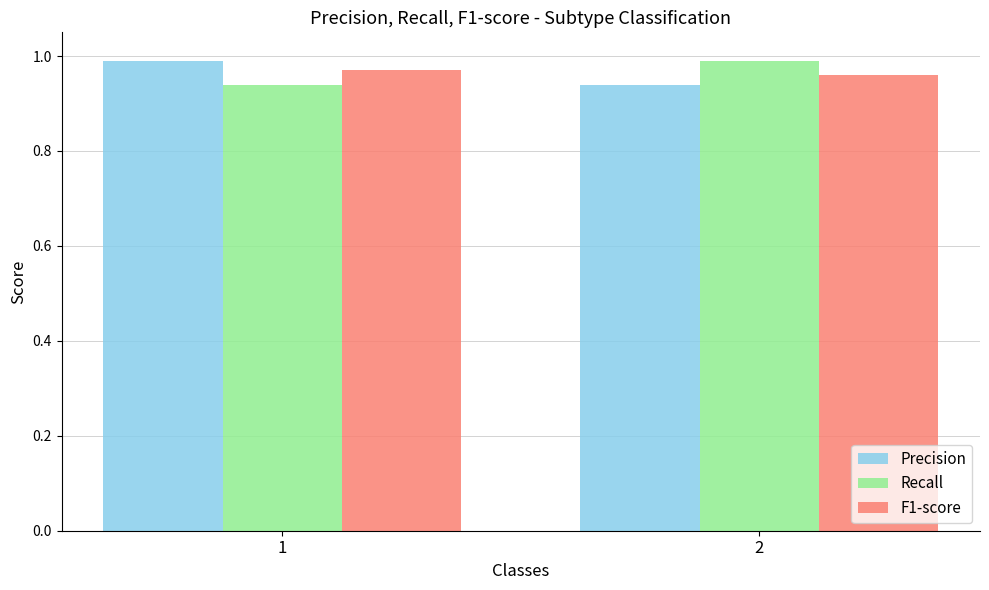

What is the total value across all series at 1?

2.9